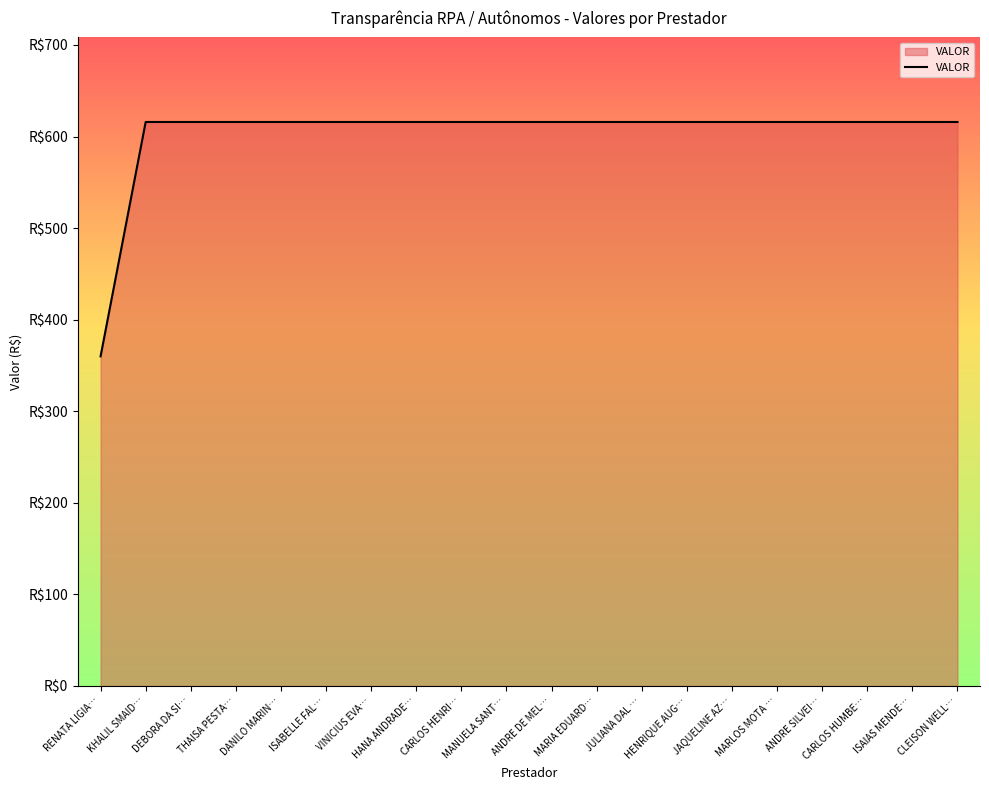

Reading right to left, list all the values displayed in this chart.

615.9	615.9	615.9	615.9	615.9	615.9	615.9	615.9	615.9	615.9	615.9	615.9	615.9	615.9	615.9	615.9	615.9	615.9	615.9	360.0